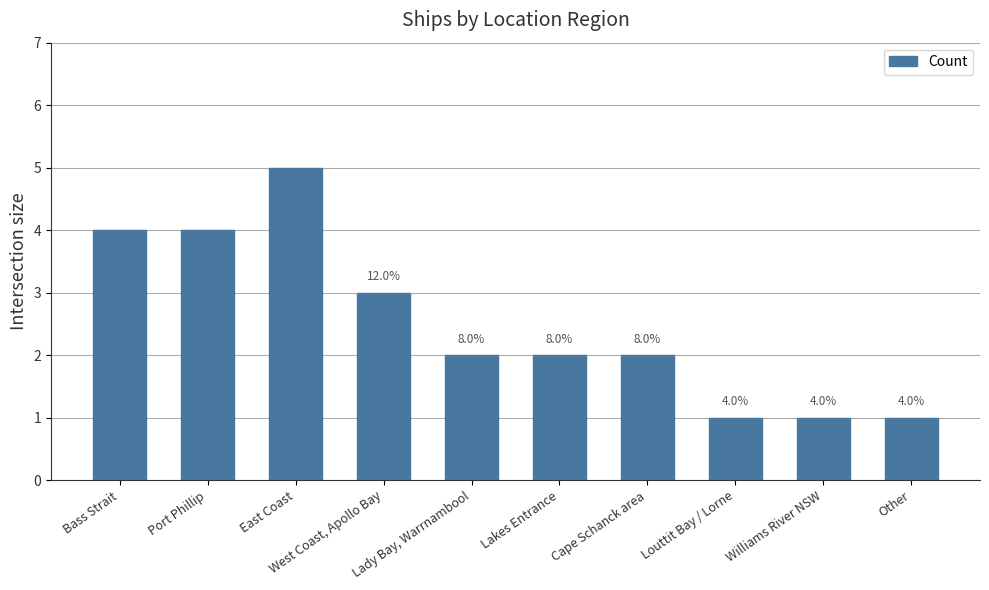

Which has a higher value, Louttit Bay / Lorne or Port Phillip?

Port Phillip